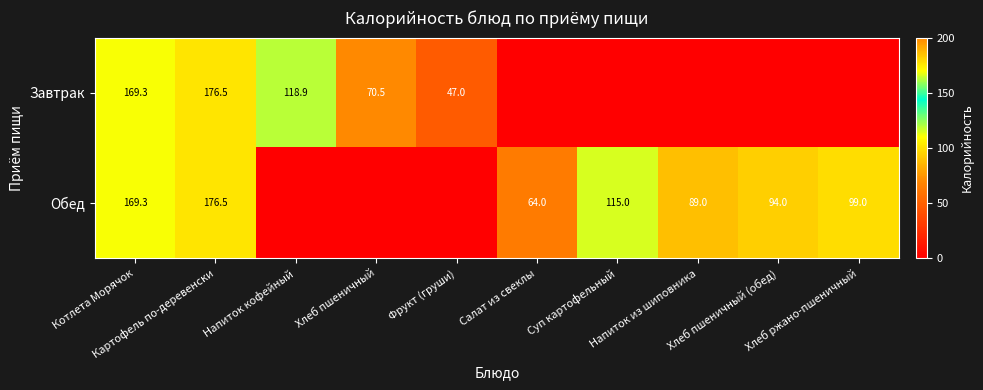

What is the sum of all Обед values?

806.8